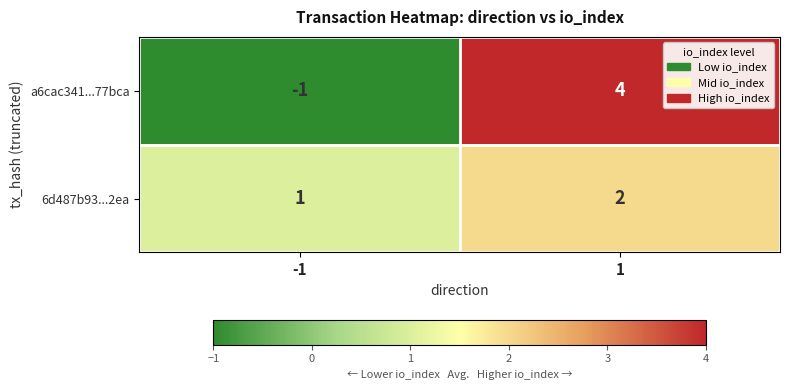

Which series has the widest spread of values?

a6cac341...77bca